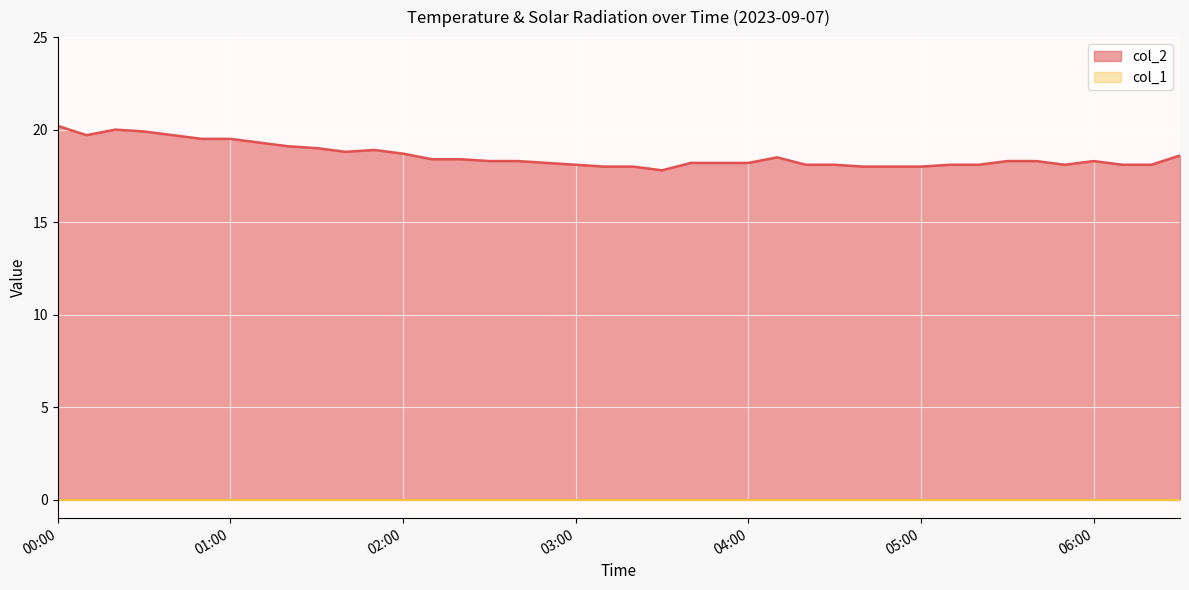

Rank the categories by value from lowest to highest.

03:30, 03:10, 03:20, 04:40, 04:50, 05:00, 03:00, 04:20, 04:30, 05:10, 05:20, 05:50, 06:10, 06:20, 02:50, 03:40, 03:50, 04:00, 02:30, 02:40, 05:30, 05:40, 06:00, 02:10, 02:20, 04:10, 06:30, 02:00, 01:40, 01:50, 01:30, 01:20, 01:10, 00:50, 01:00, 00:10, 00:40, 00:30, 00:20, 00:00